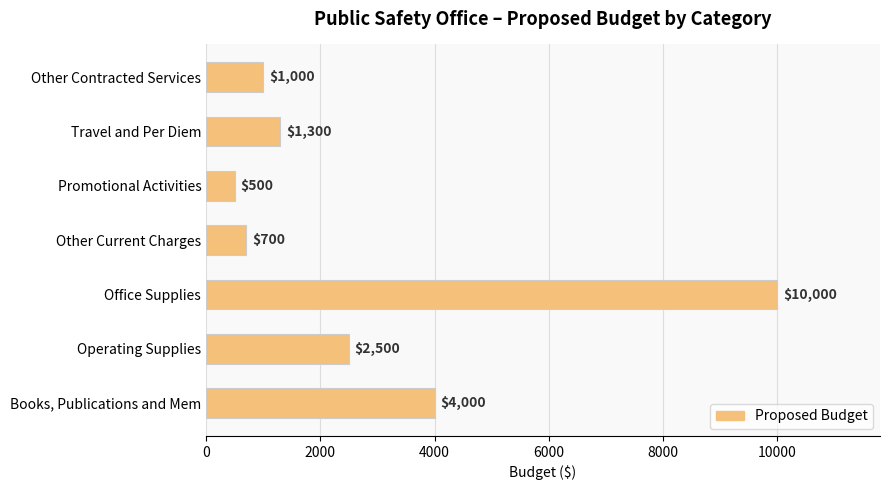

Approximately how many times larger is the value at Other Contracted Services compared to Promotional Activities?

2.0